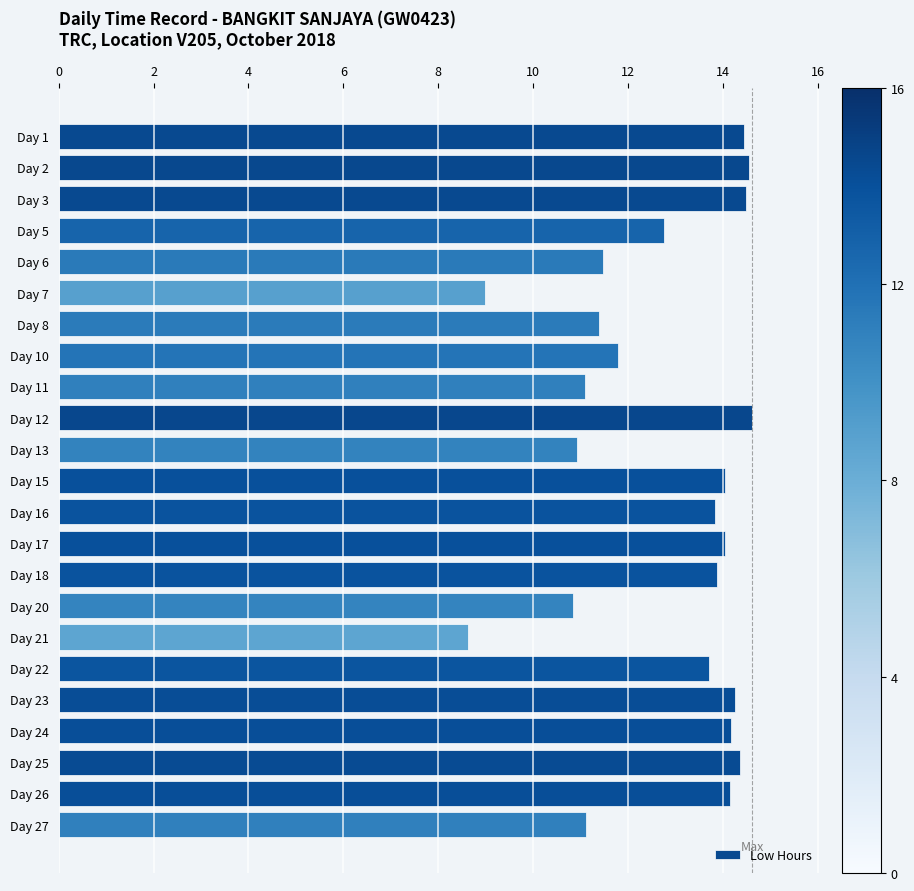

What value does the data have at Day 5?

12.8